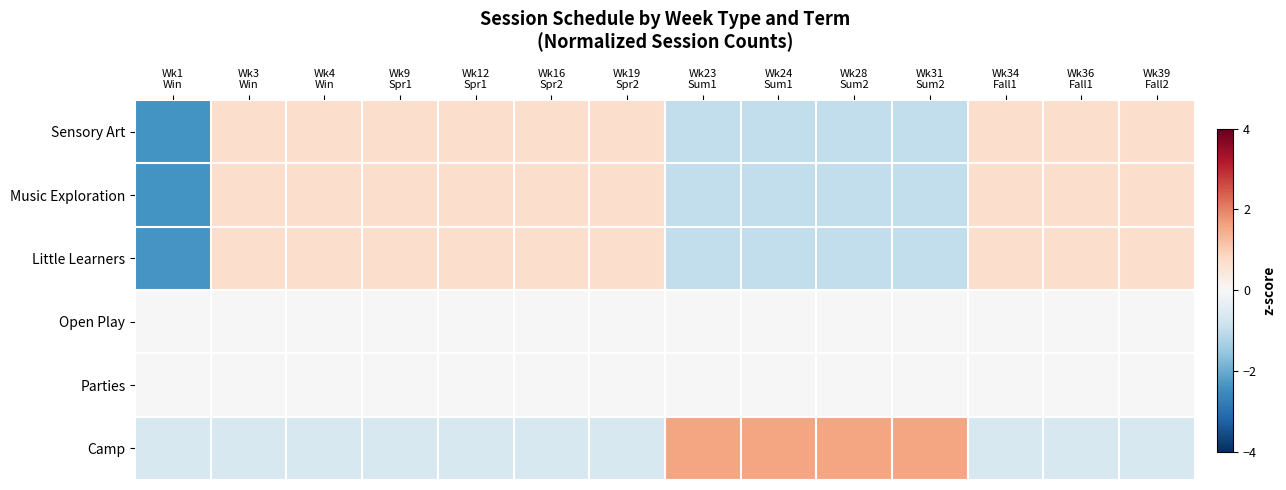

At how many categories does at least one series exceed 0?

13